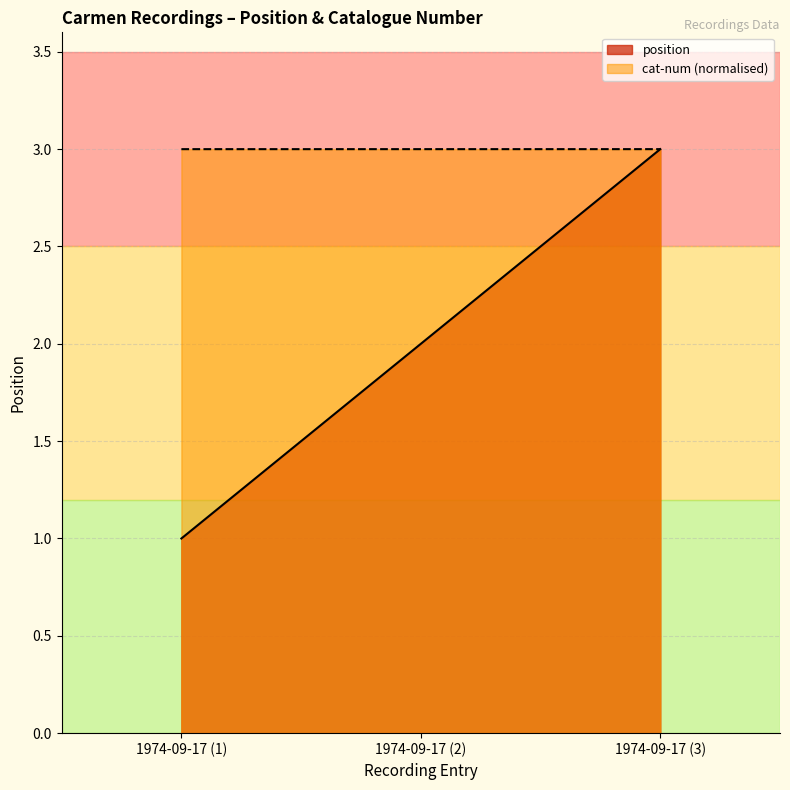

Which series changed the most between 1974-09-17 (1) and 1974-09-17 (3)?

position